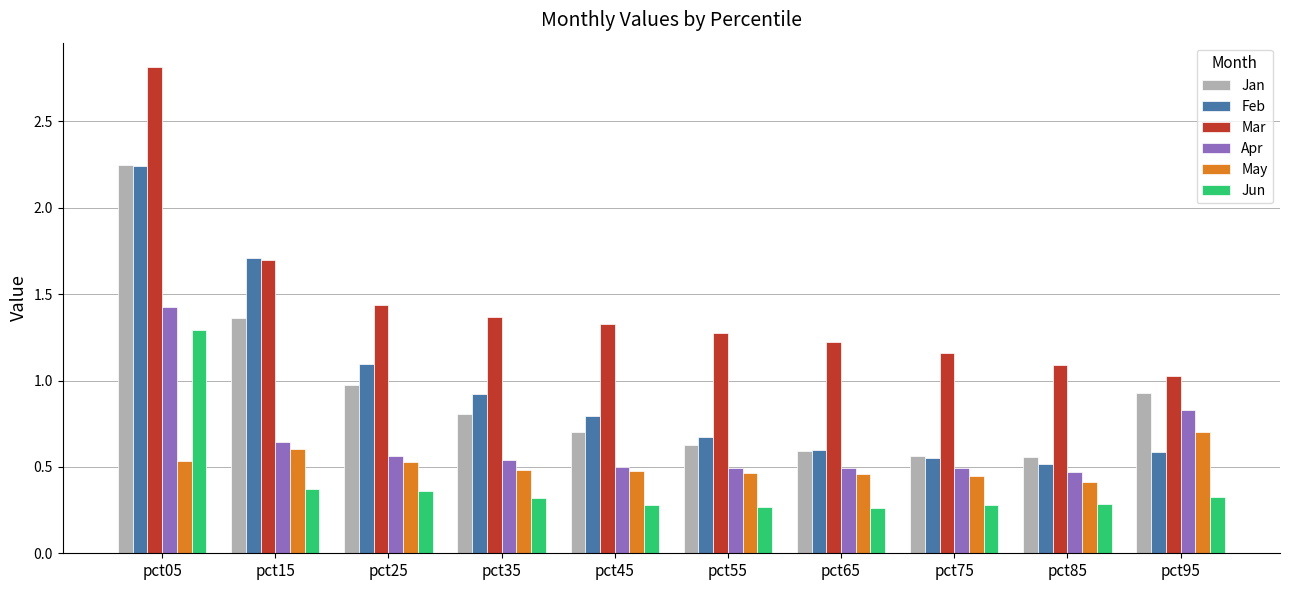

Where is May nearest to the value 0?

pct85